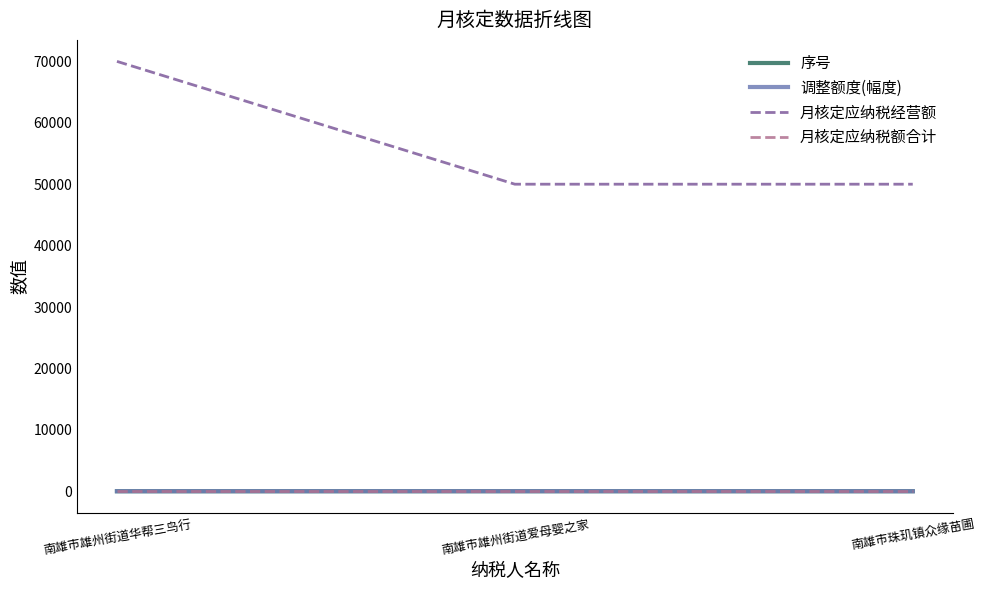

Which series has the largest total across all categories?

月核定应纳税经营额